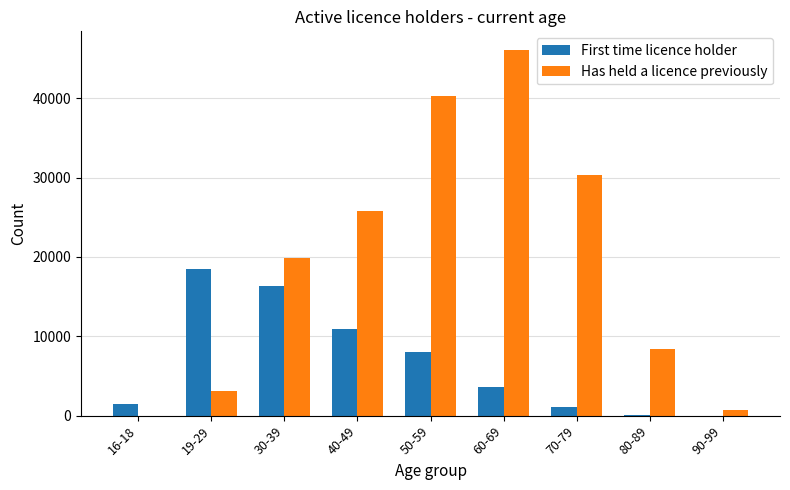

Which series has the widest spread of values?

Has held a licence previously